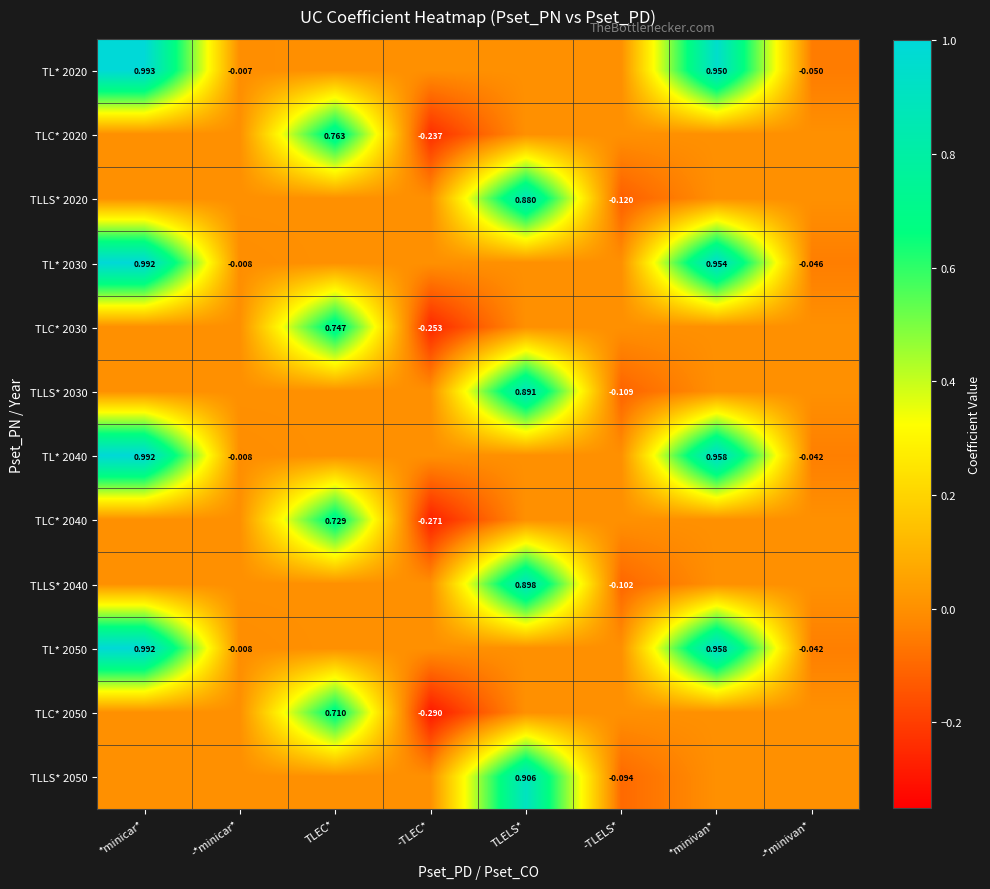

At which label does TLC* 2020 first exceed 0?

TLEC*